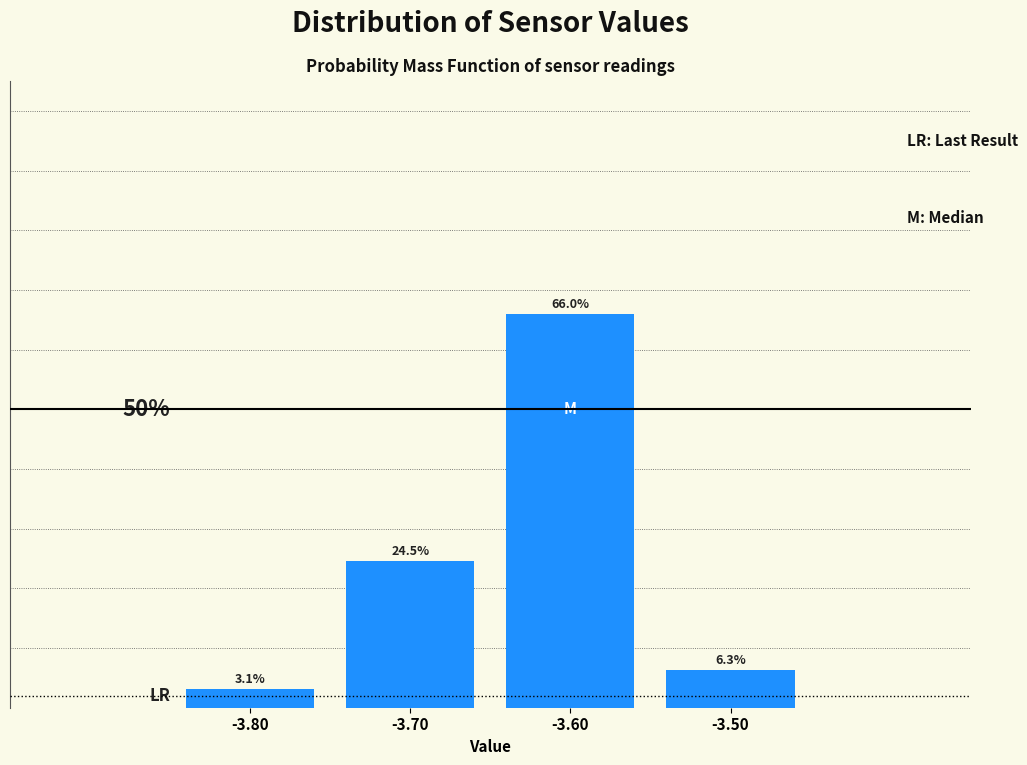

List the labels in order of value, smallest first.

-3.80, -3.50, -3.70, -3.60